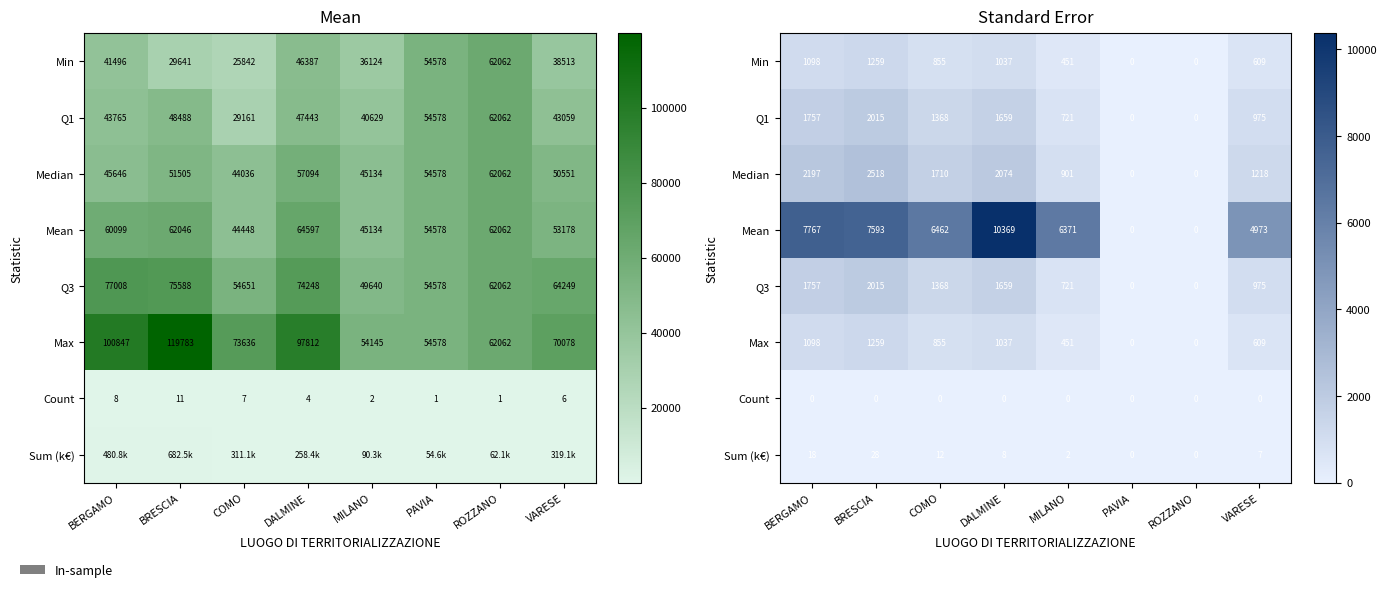

What is the difference between the maximum and minimum values in the Max series?

1259.2